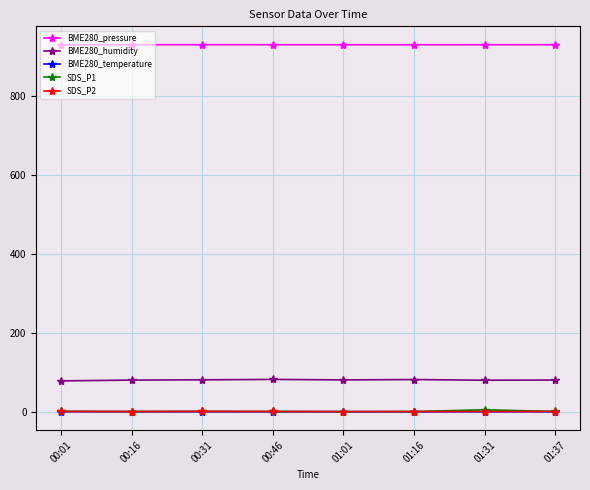

What is the label of the 5th point from the left?

01:01